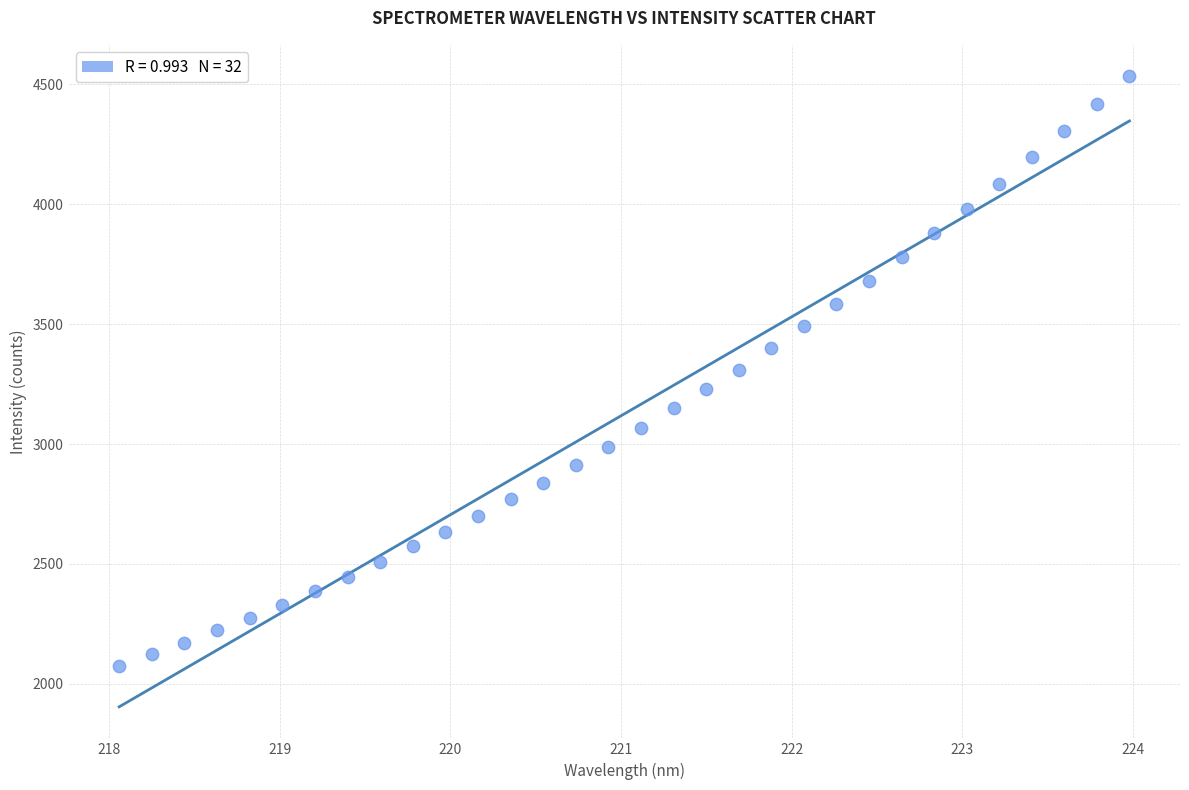

What is the range of Y values (max minus min)?

2457.8